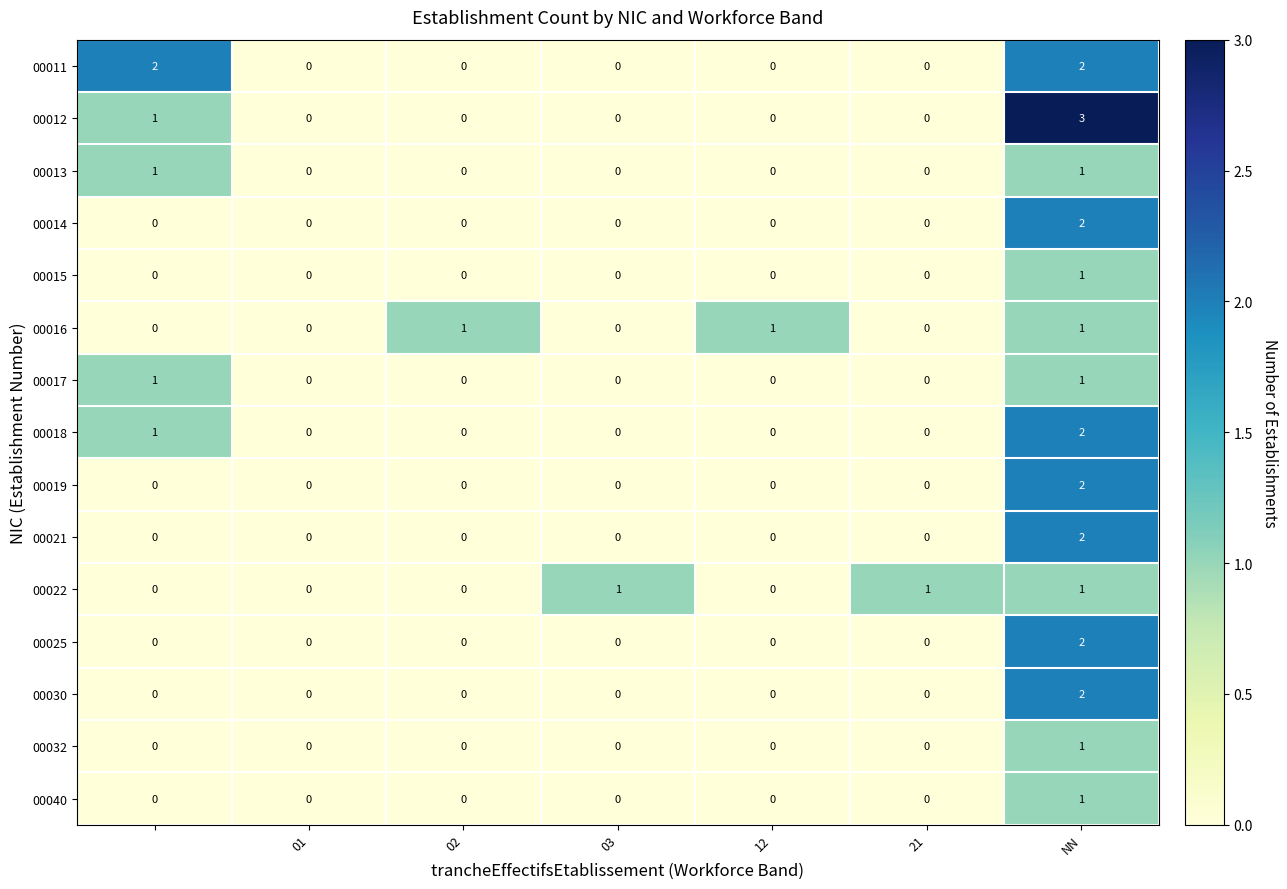

Which series has the largest range (max minus min)?

00012